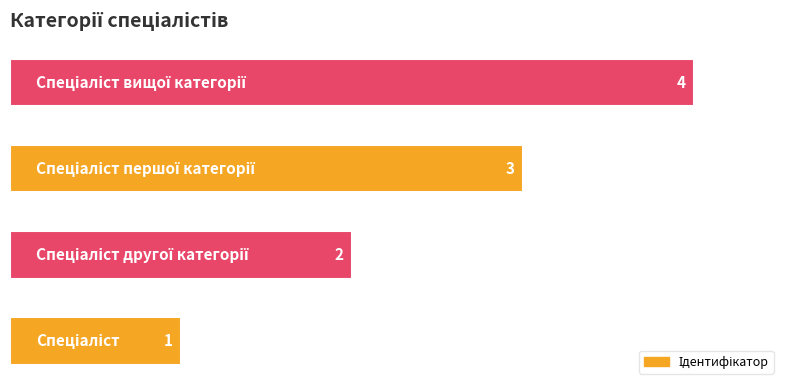

Count the values in the range 2 to 4.

3